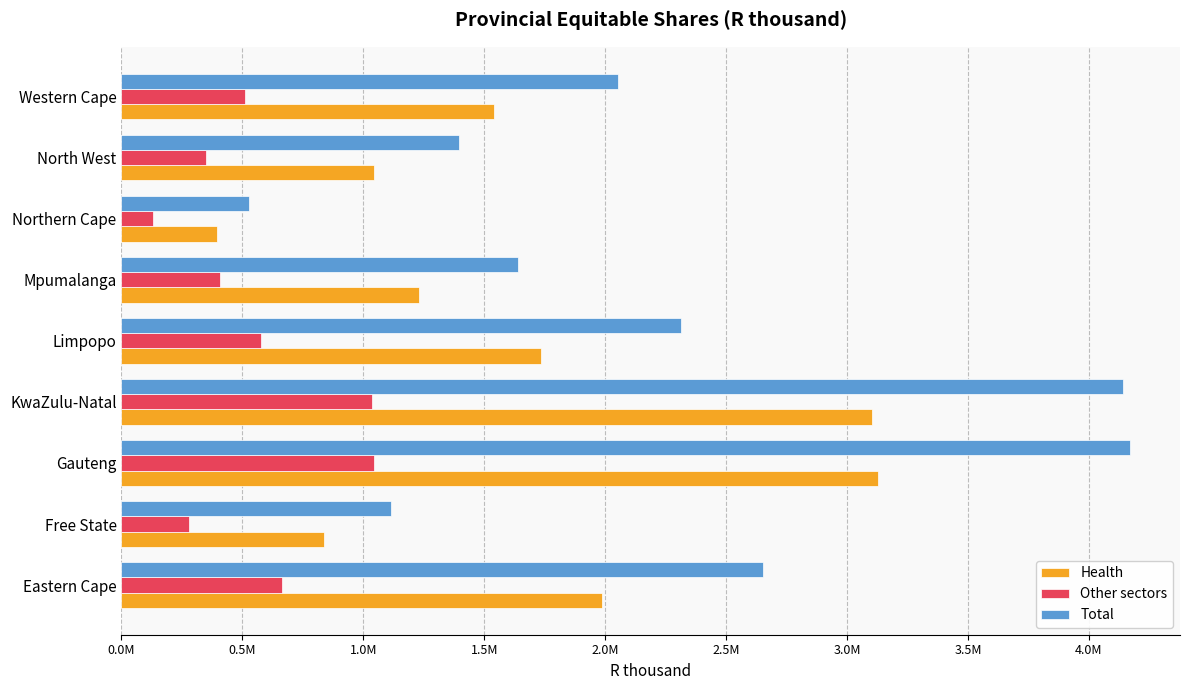

What are all the series names shown in the legend?

Health, Other sectors, Total